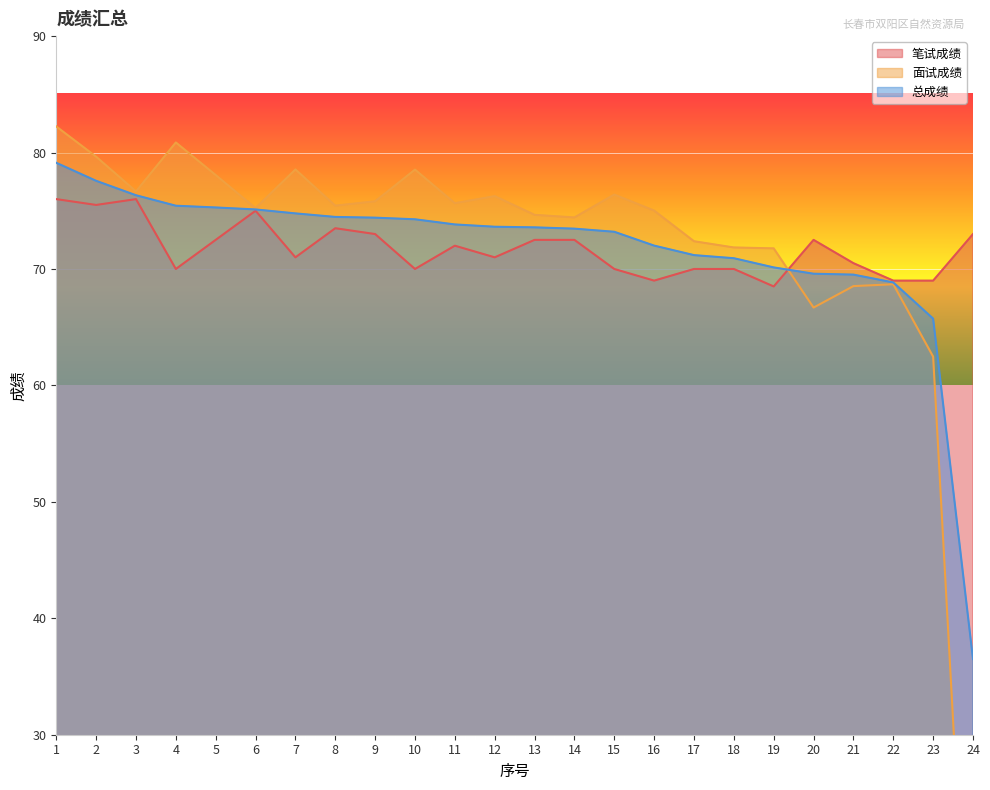

List the labels in order of 总成绩 value, largest first.

1, 2, 3, 4, 5, 6, 7, 8, 9, 10, 11, 12, 13, 14, 15, 16, 17, 18, 19, 20, 21, 22, 23, 24